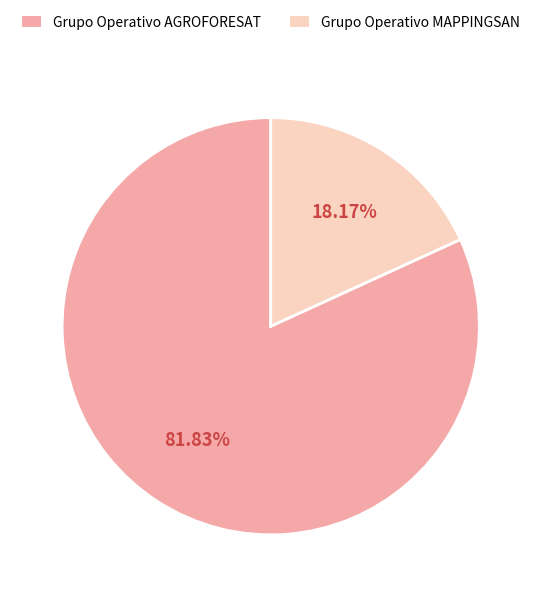

What is the largest slice in the pie chart?

Grupo Operativo AGROFORESAT